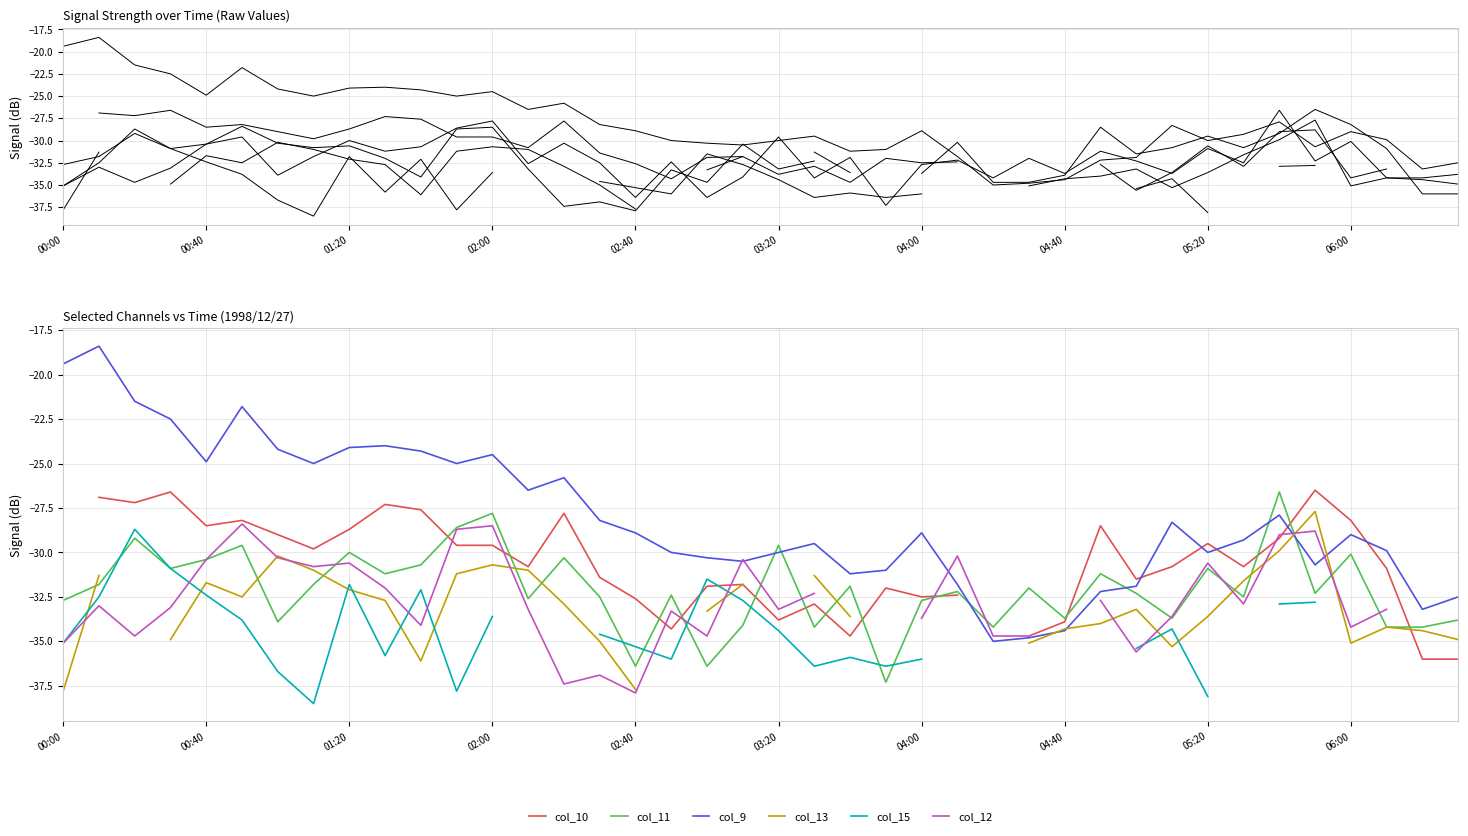

What is the difference between the maximum and minimum values in the col_15 series?

9.8